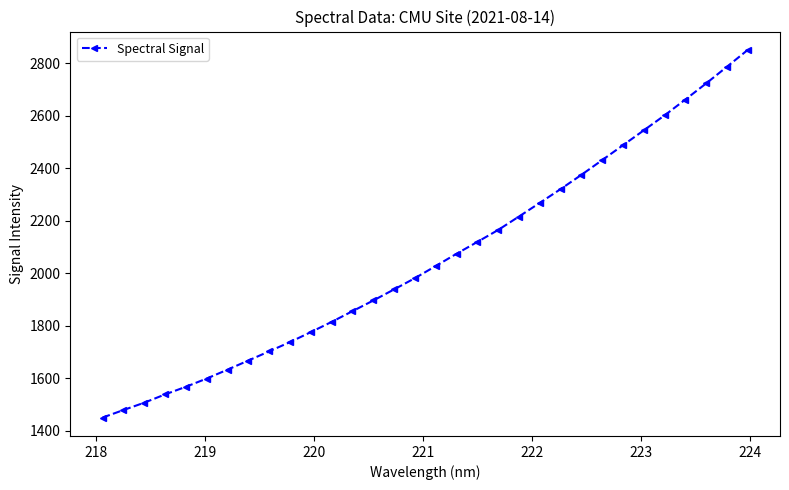

What is the difference between the maximum and minimum values?

1399.2